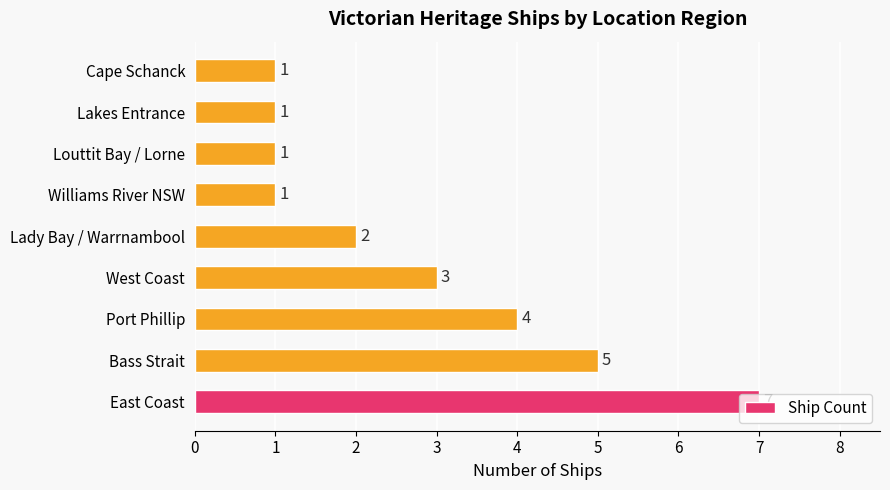

What is the sum of the values at Port Phillip and Williams River NSW?

5